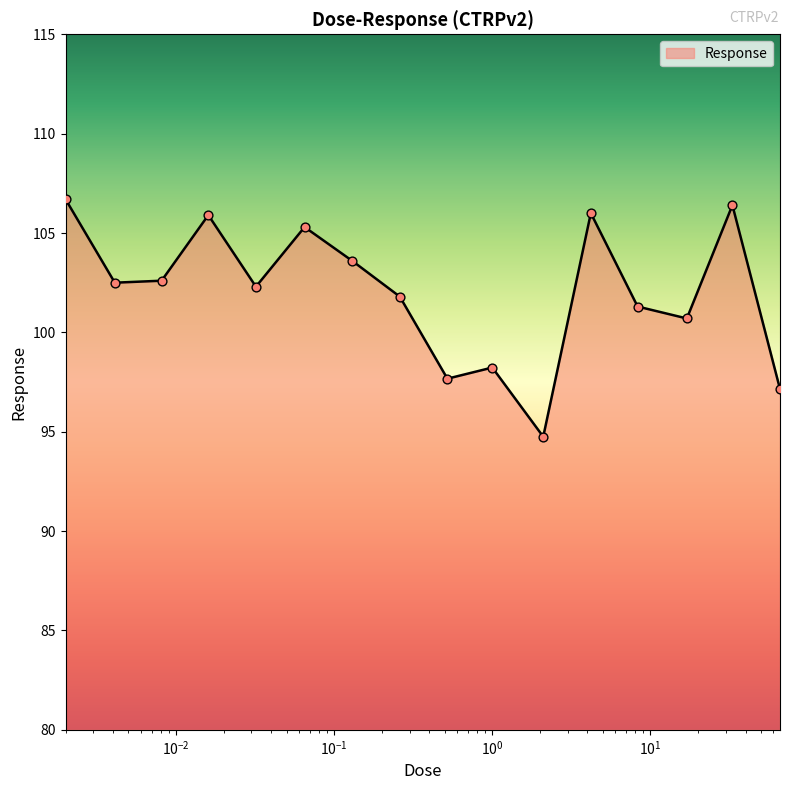

What is the minimum value shown in the chart?

94.8